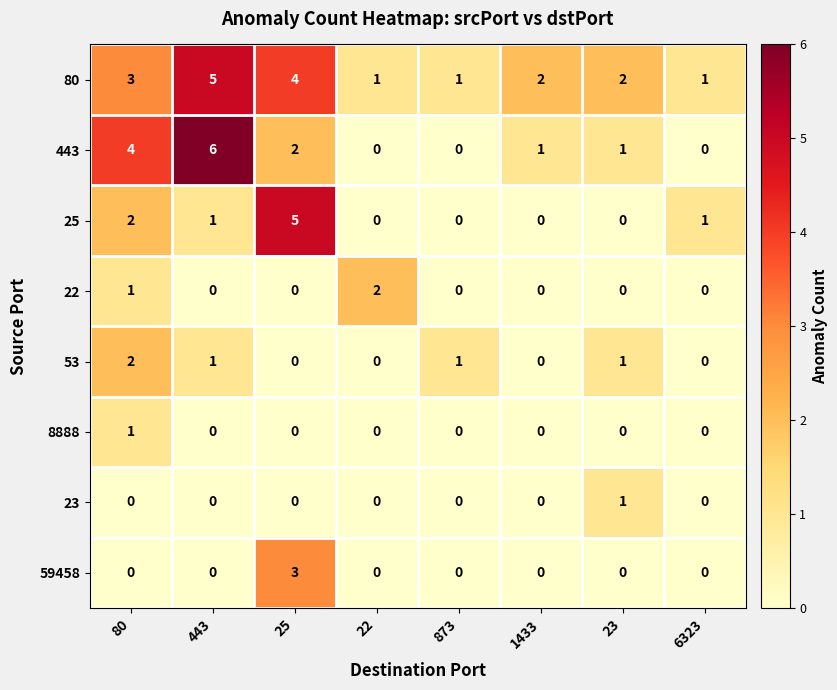

Where does the 443 series first go above 1?

80